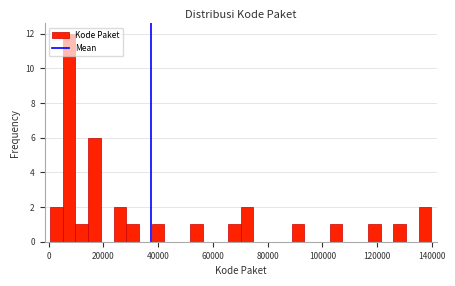

Around what value on the x-axis is the tallest bar? Give the approximate position of its centre, as read against the axis.

8000